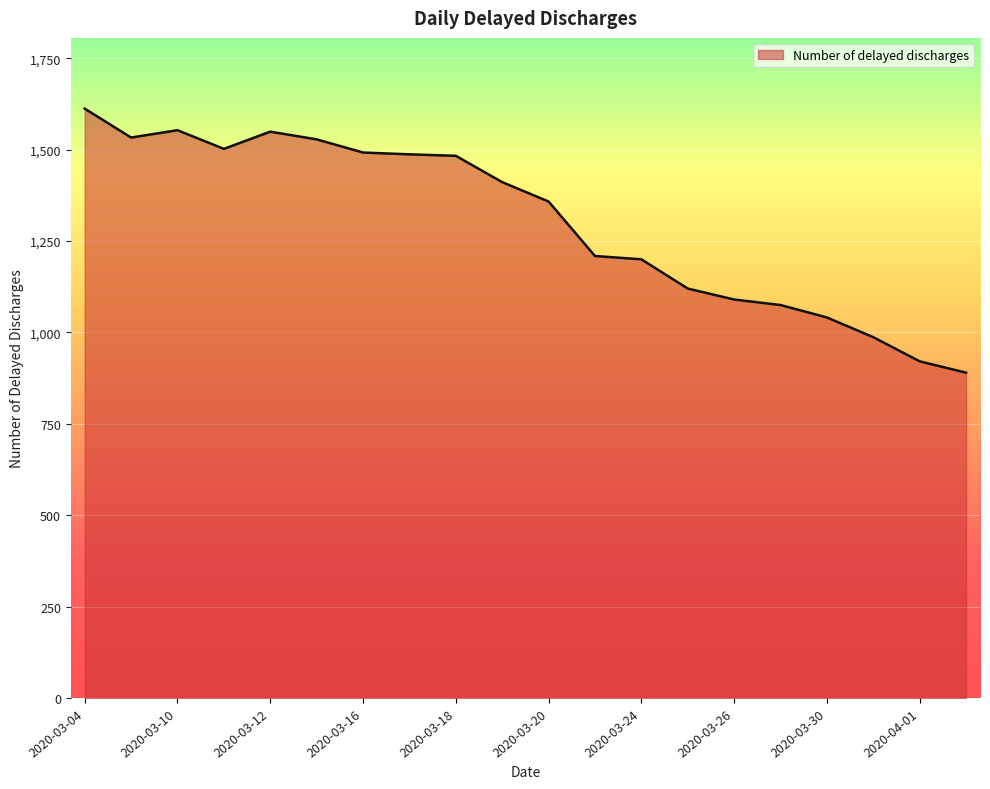

What is the difference between the second highest and minimum values?

663